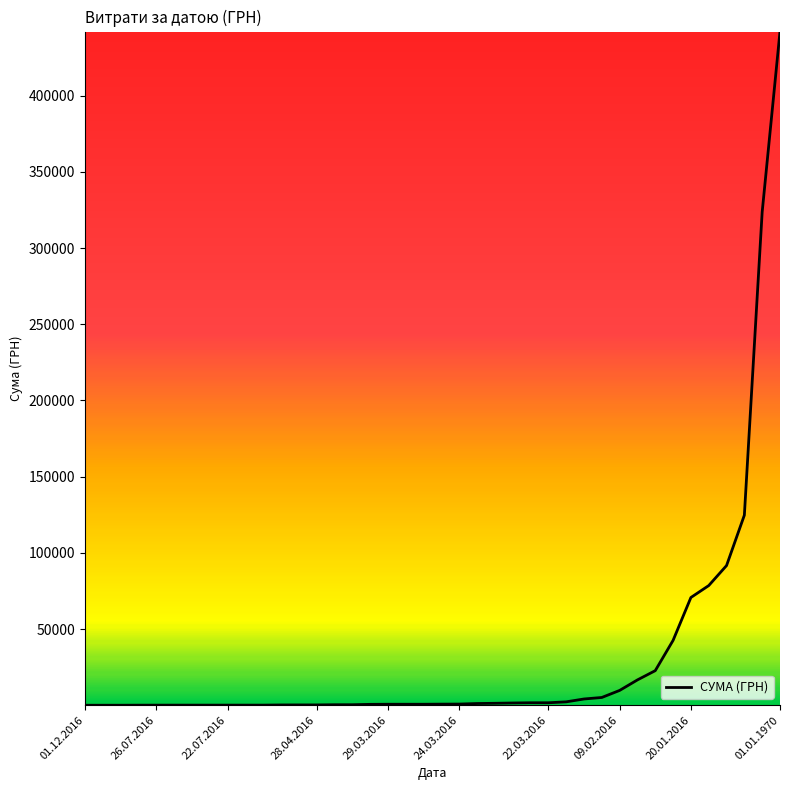

What is the greatest value displayed?

442101.0